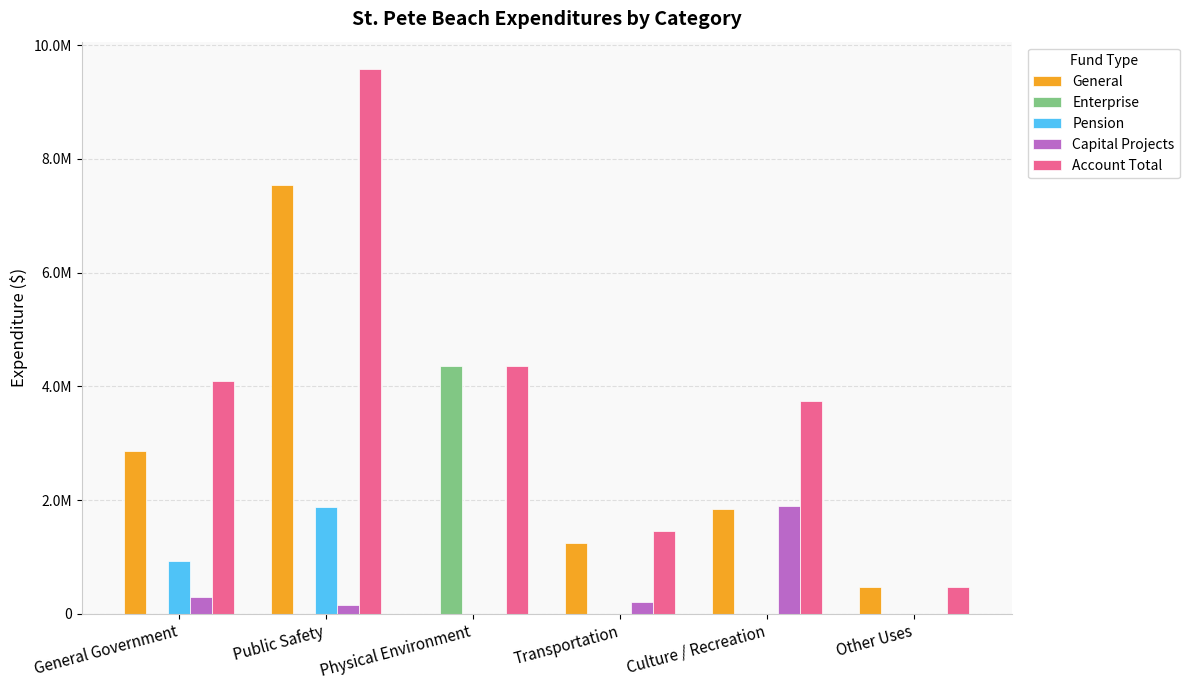

Reading right to left, extract all data points from this chart.

General: 475000	1848363	1243237	0	7548918	2865997
Enterprise: 0	0	0	4356675	0	0
Pension: 0	0	0	0	1871642	929968
Capital Projects: 0	1891600	204783	0	160490	290148
Account Total: 475000	3739963	1448020	4356675	9582238	4086125